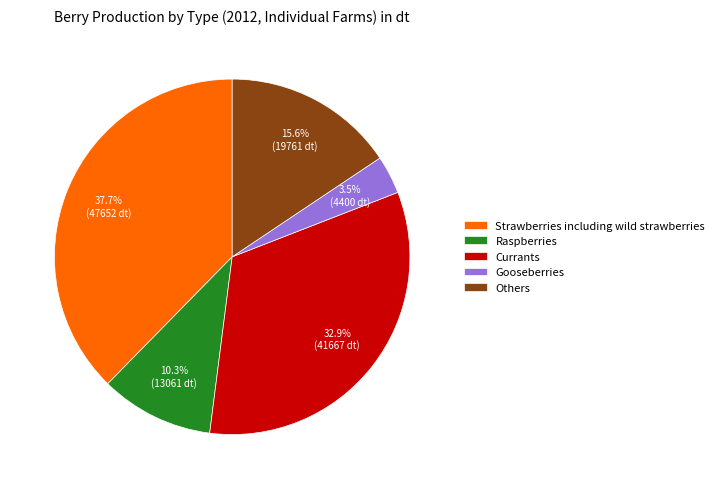

Is there any slice that represents more than half of the pie?

No